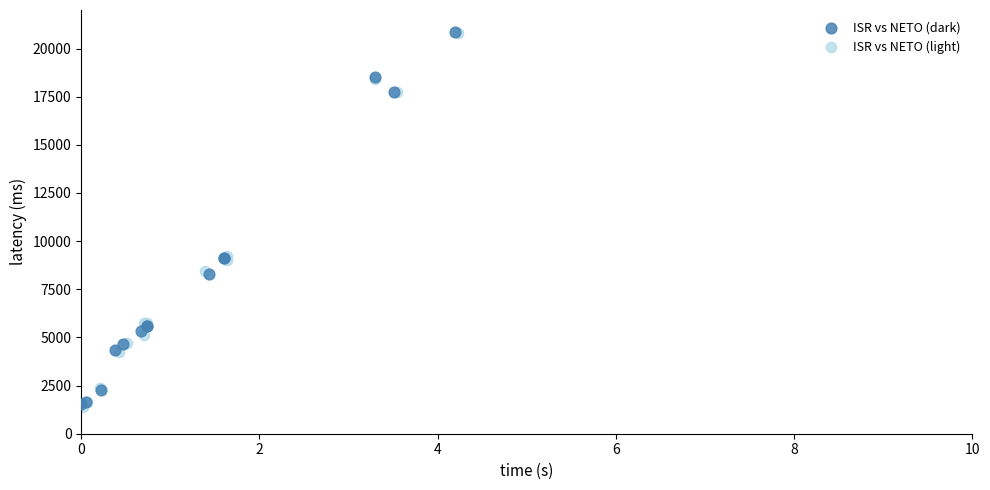

What are all the series names shown in the legend?

ISR vs NETO (dark), ISR vs NETO (light)